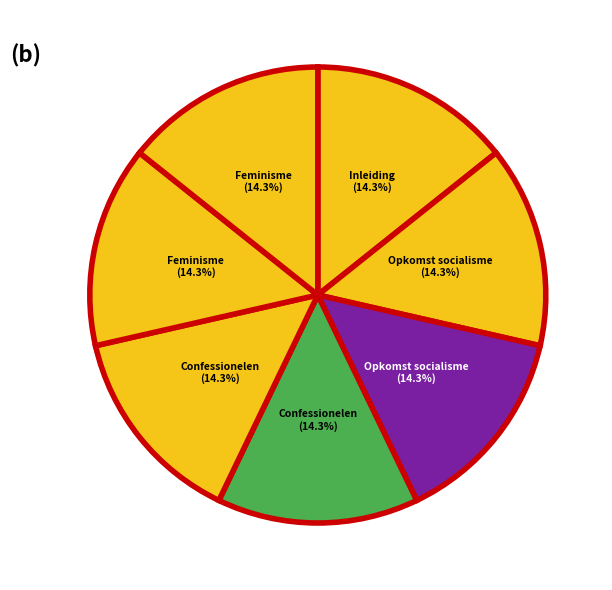

Count the number of slices in the pie.

7